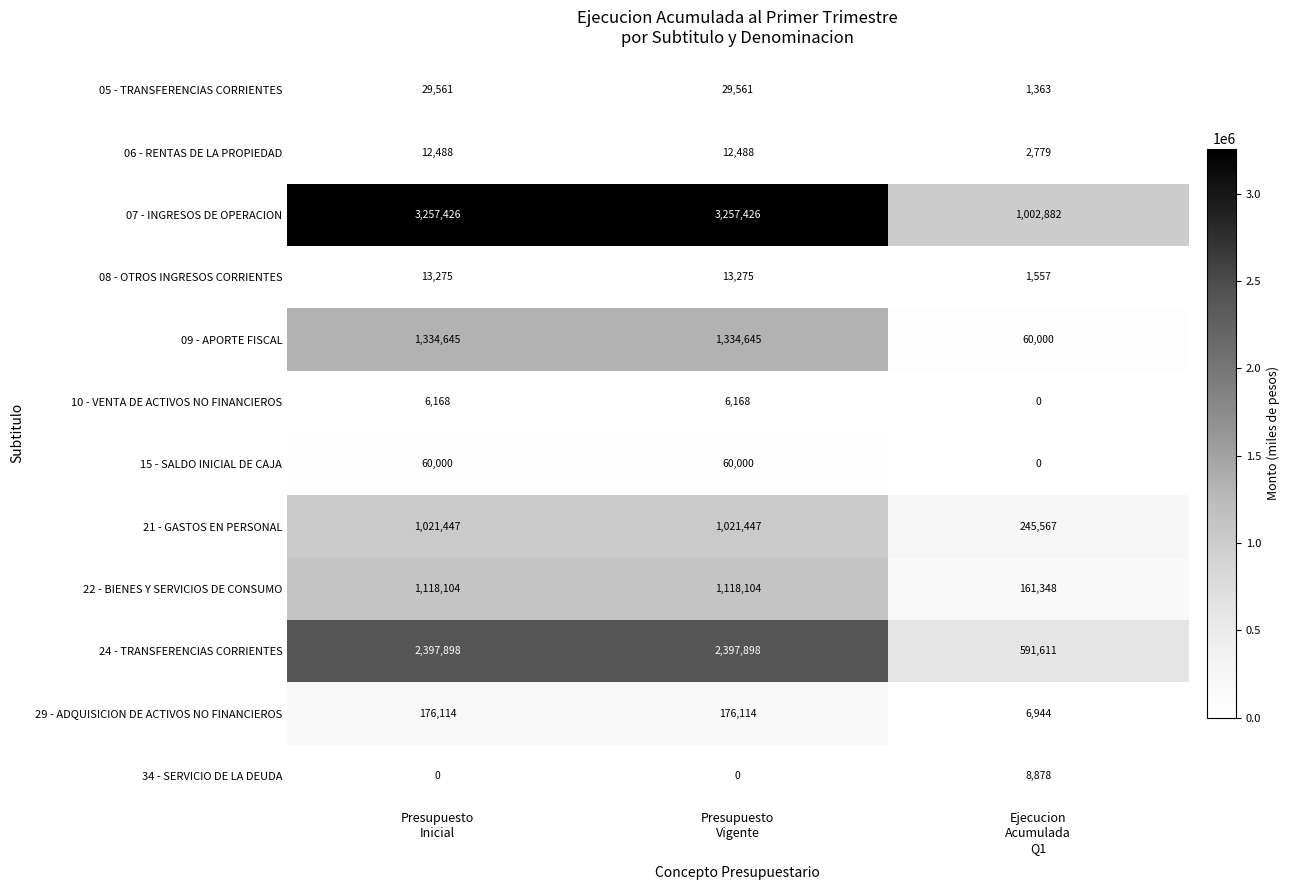

What is the average value of the 21 - GASTOS EN PERSONAL series?

762820